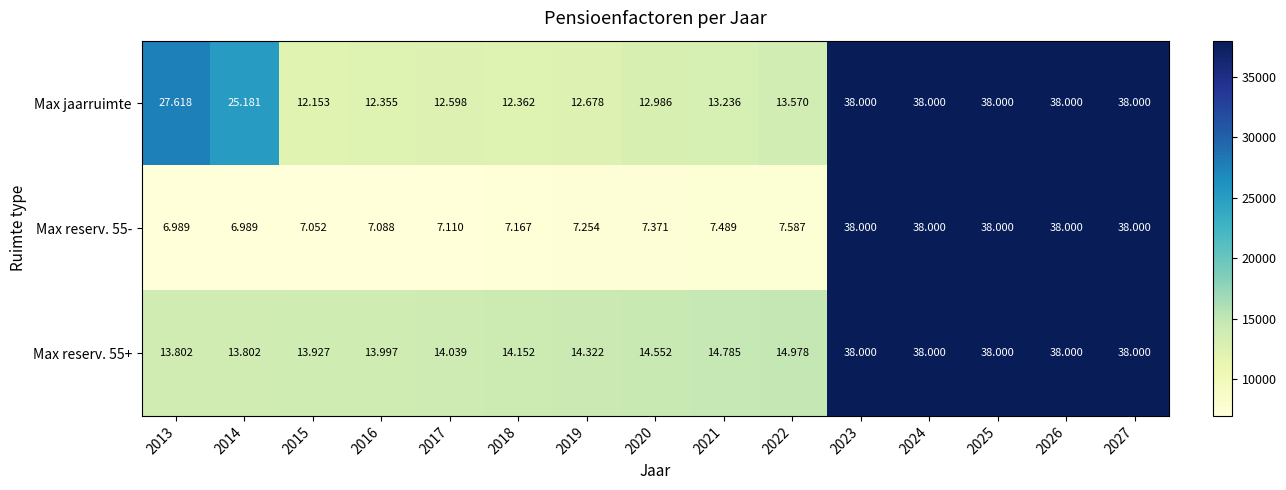

Which series changed the most between 2014 and 2023?

Max reserv. 55-